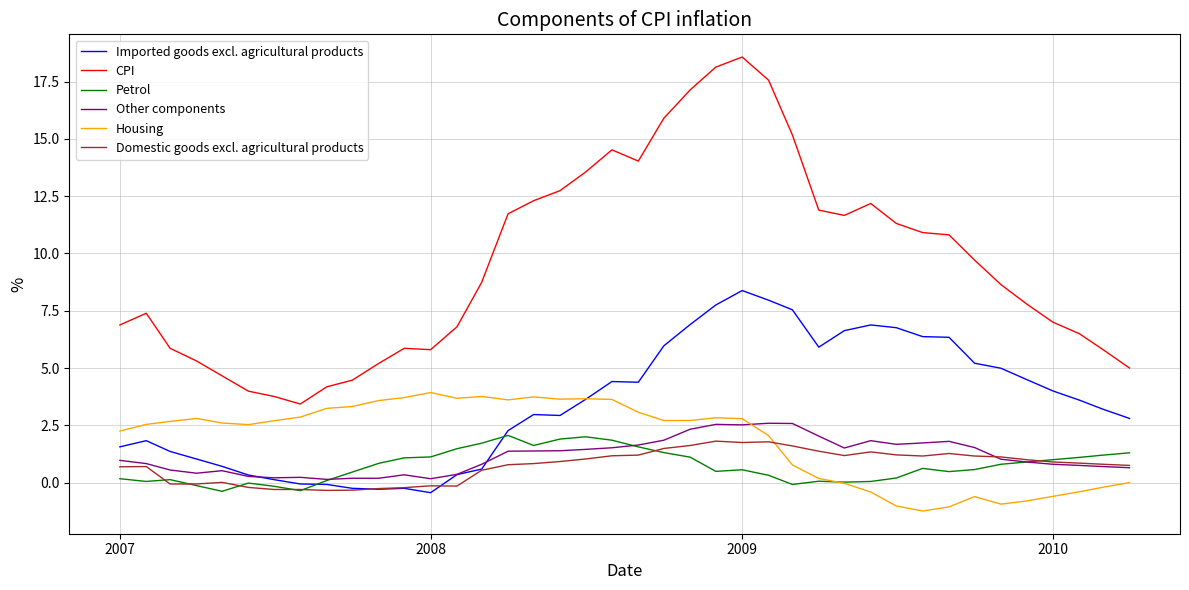

What is the average value of the Imported goods excl. agricultural products series?

3.5